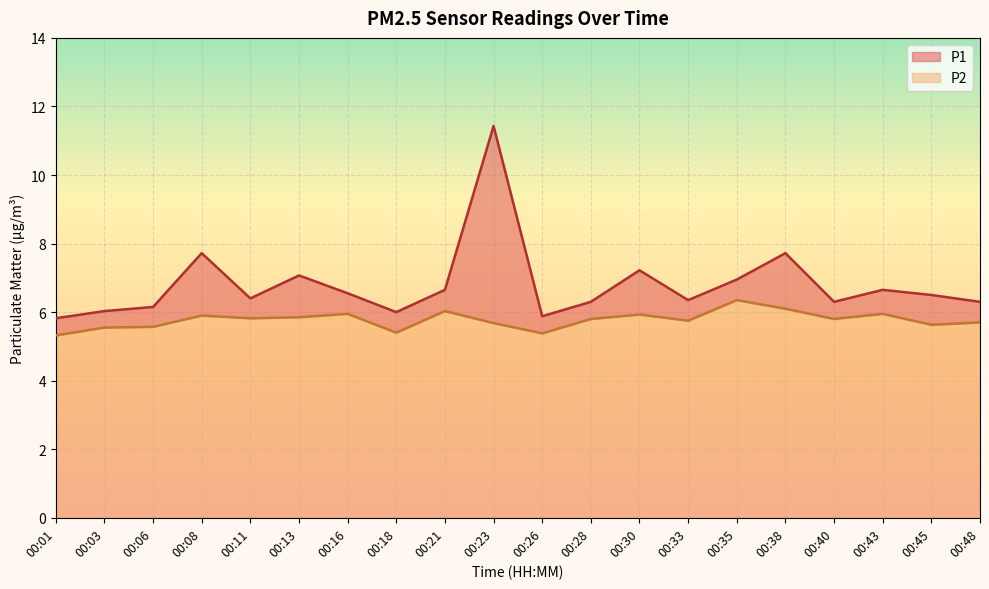

What is the value of the P1 point at the 17th from the left?

6.3